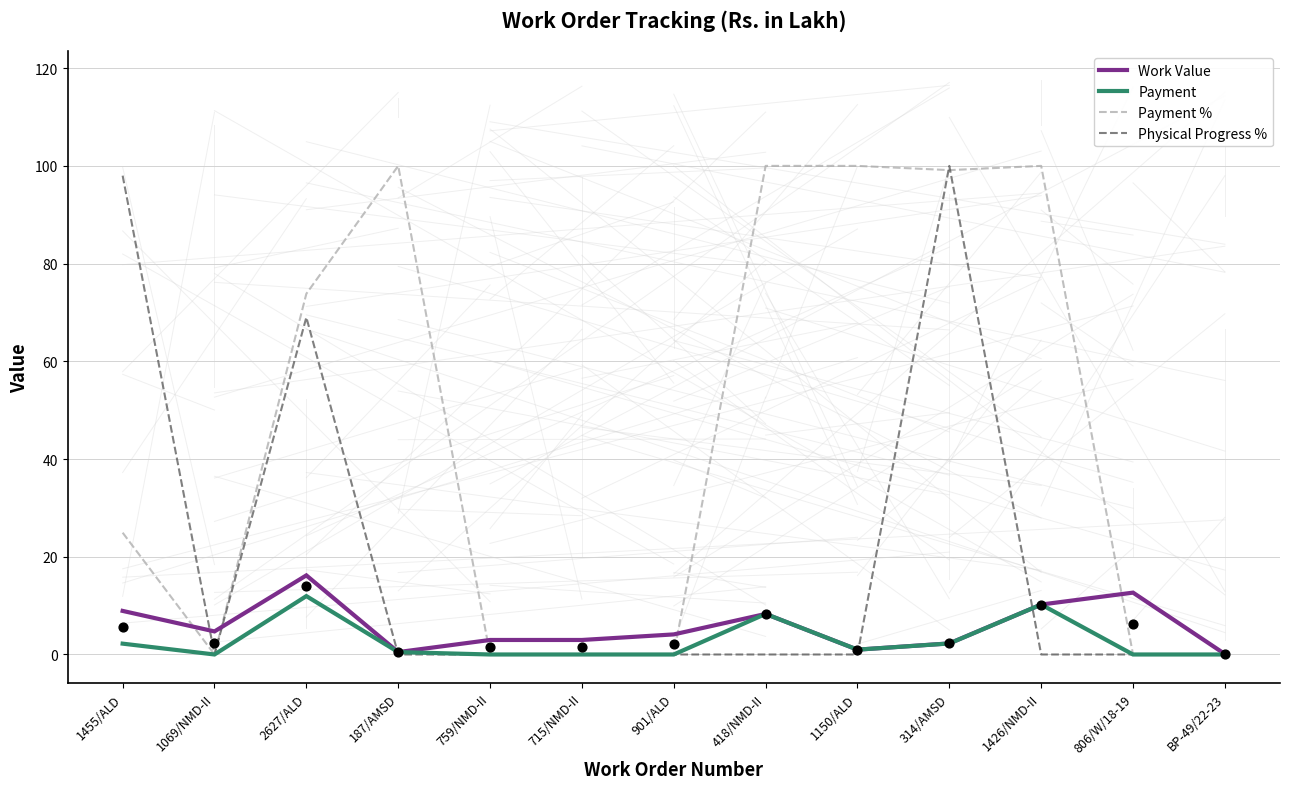

Which series has the widest spread of Y values?

Payment %